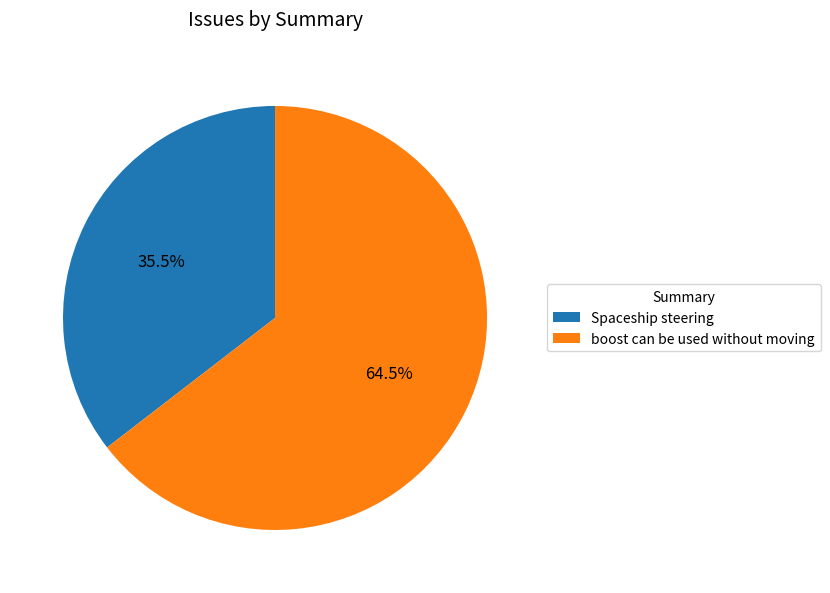

How many slices are in this pie chart?

2